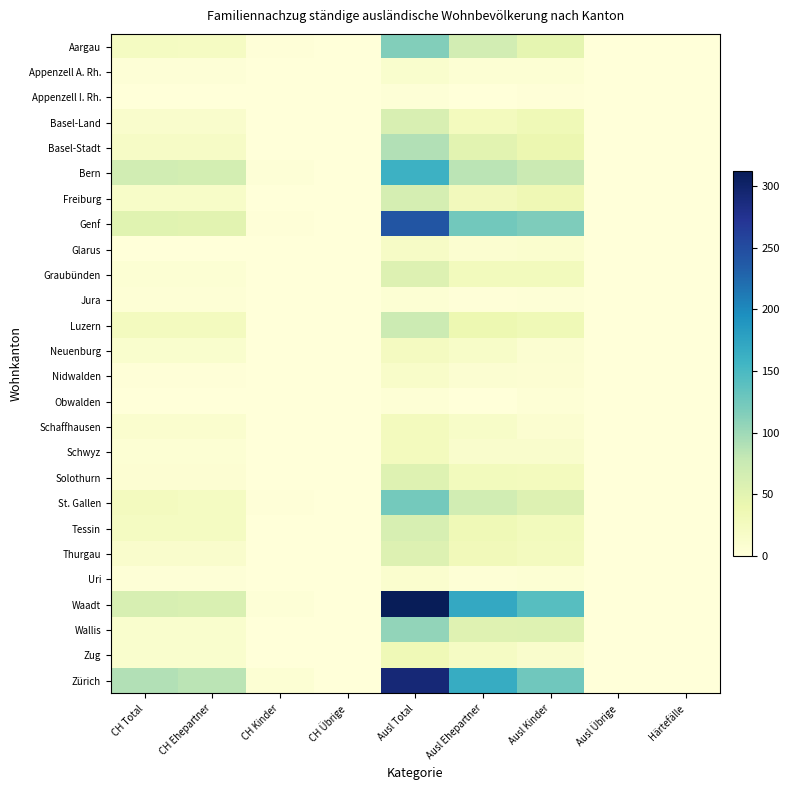

Which label corresponds to the smallest value in the chart?

CH Übrige